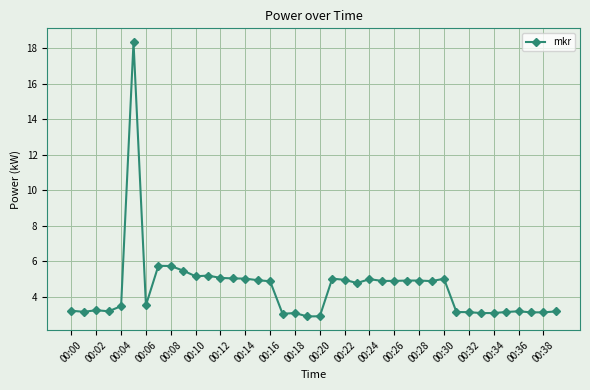

What is the maximum value shown in the chart?

18.3